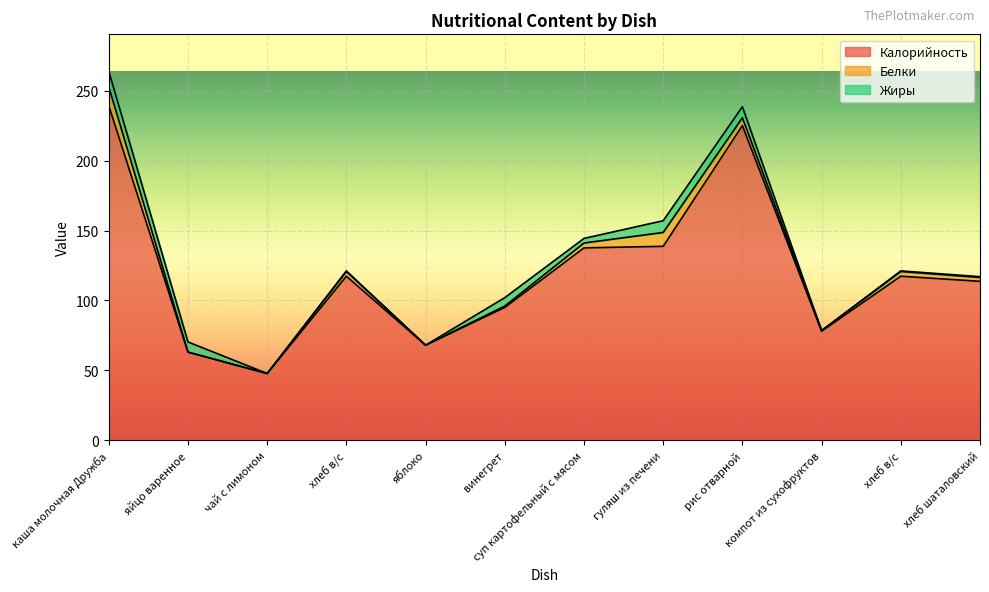

Which category has the highest value in the Белки series?

каша молочная Дружба